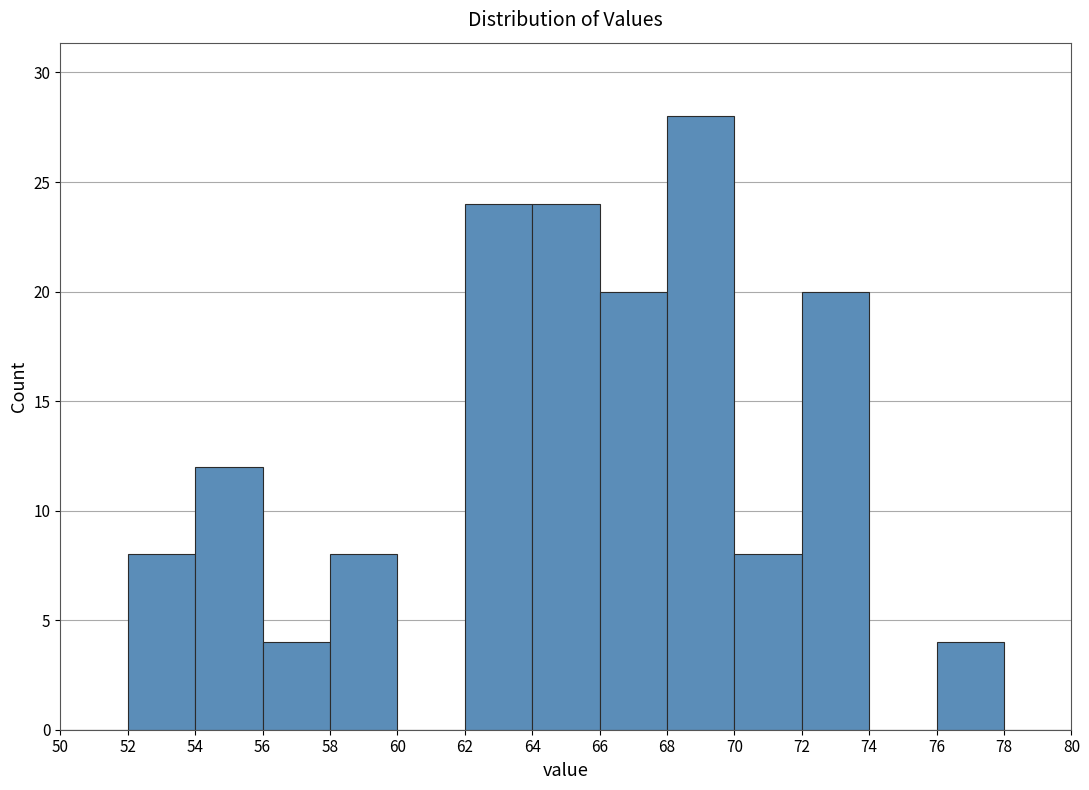

Which range on the x-axis has the tallest bar?

68 to 70